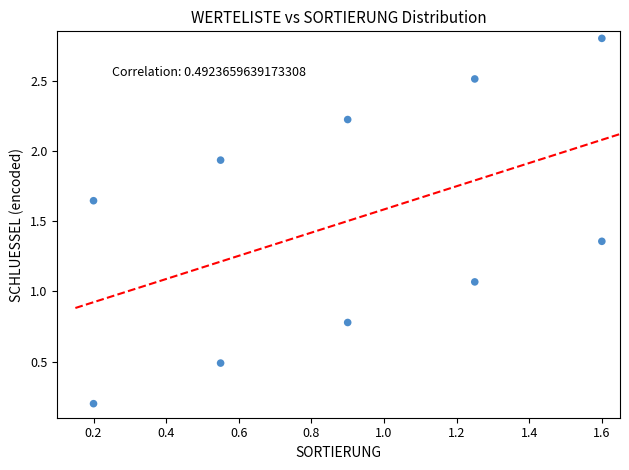

What is the average X value?

0.9